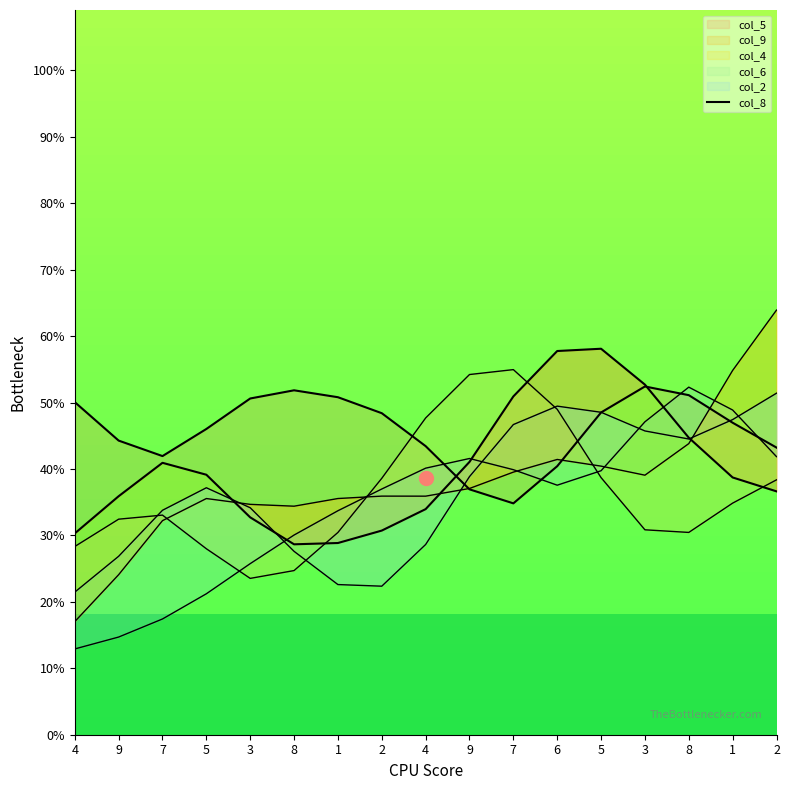

What is the ratio of the value at 1 to the value at 9?

1.3